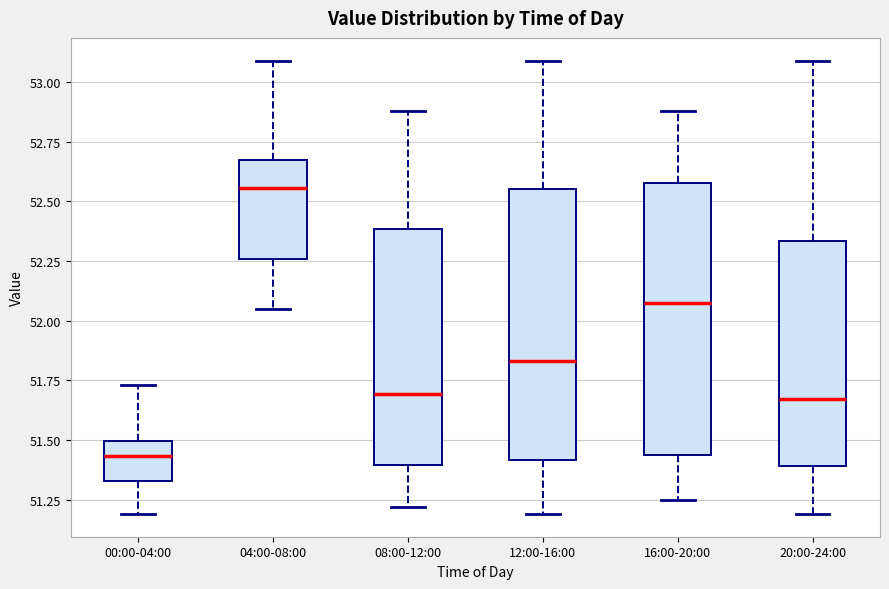

Where does the lower whisker of the box for 04:00-08:00 end on the y-axis? The values are not printed on the chart, so give them approximately, as read against the axis.

52.05